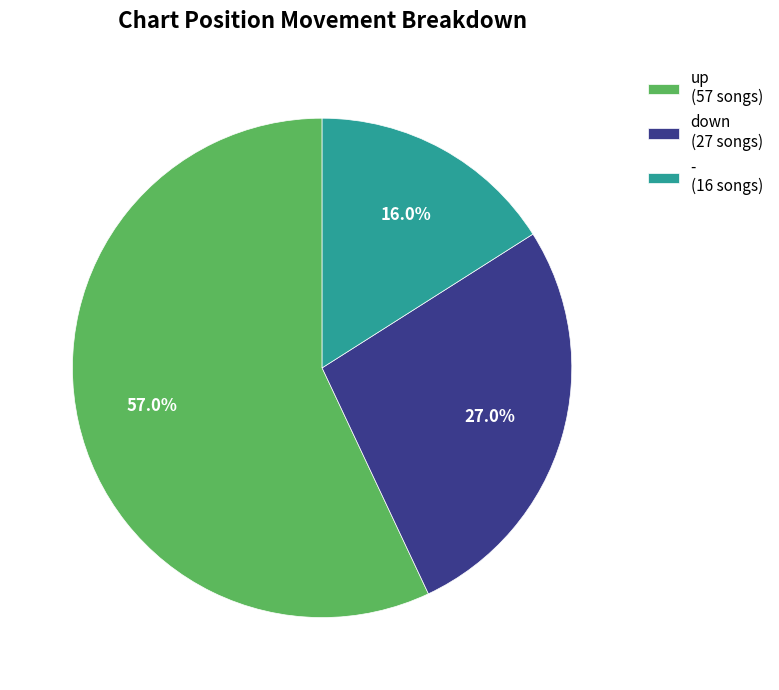

To the nearest percent, what percentage of the pie is down?

27%